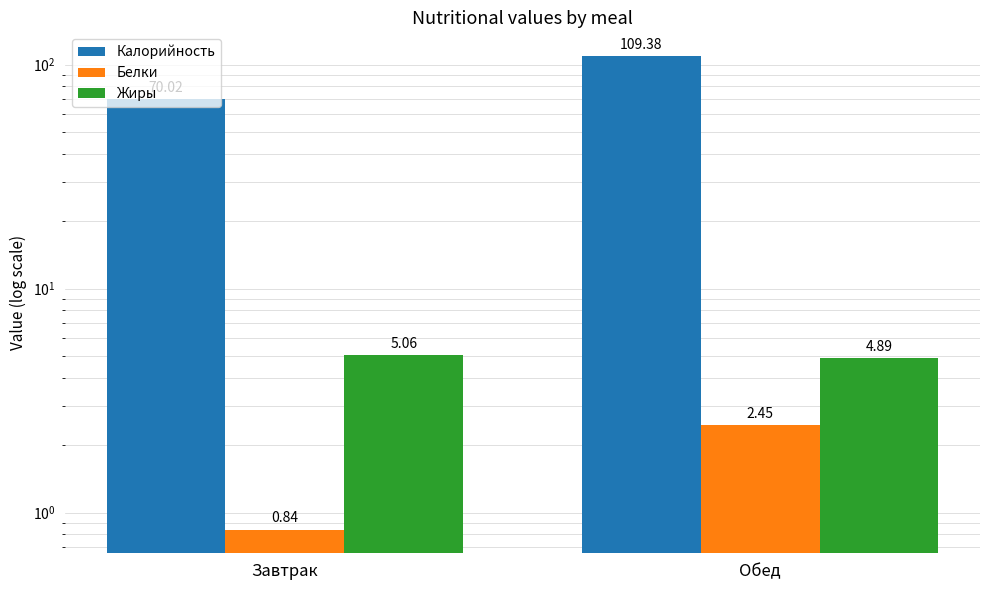

What is the label of the 1st bar from the right?

Обед